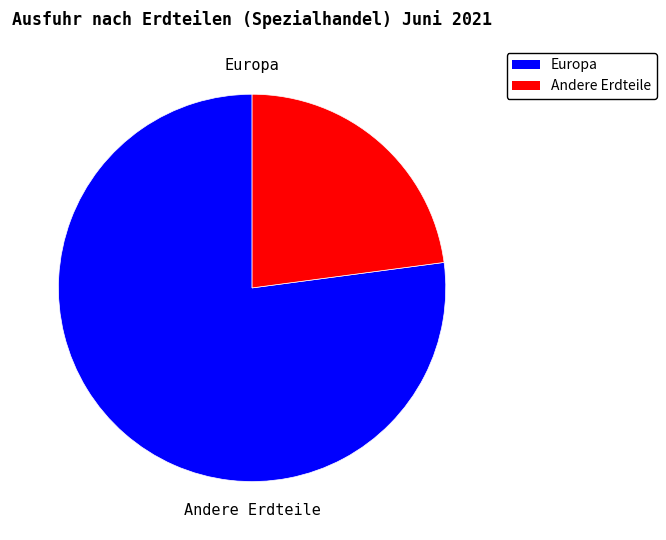

To the nearest percent, what portion does Europa represent?

77%